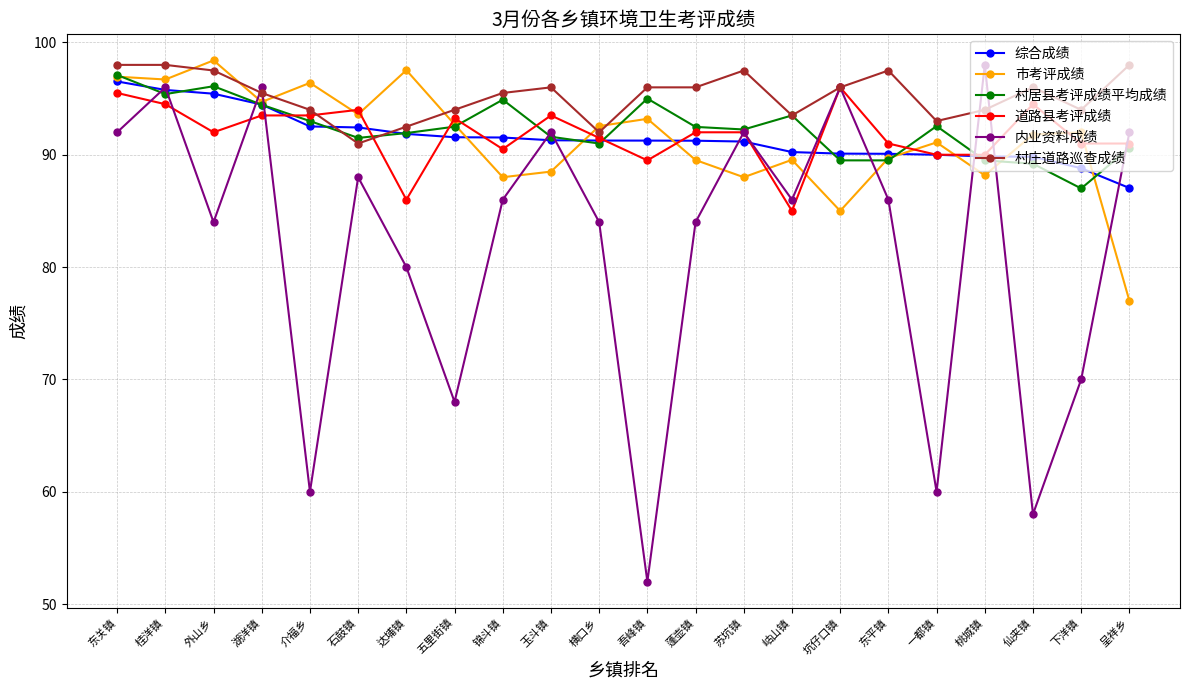

What is the approximate value of 村庄道路巡查成绩 at 外山乡?

97.5